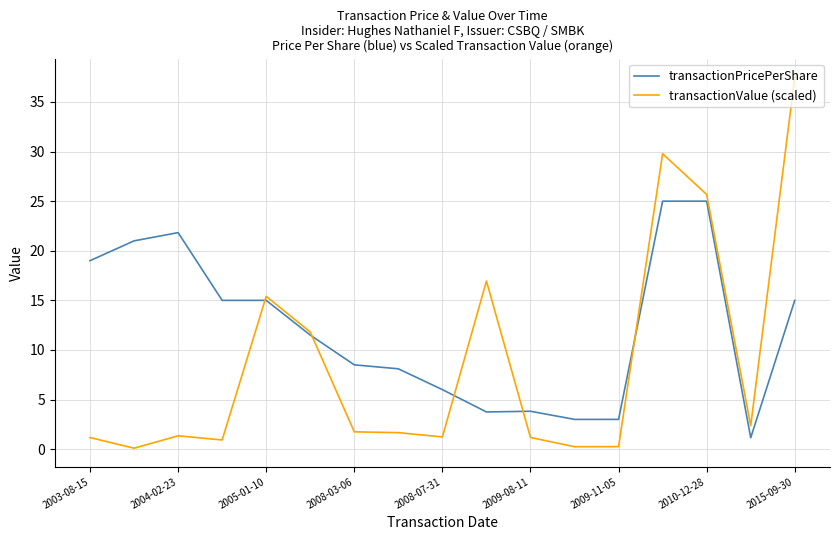

Which series has the largest total across all categories?

transactionPricePerShare